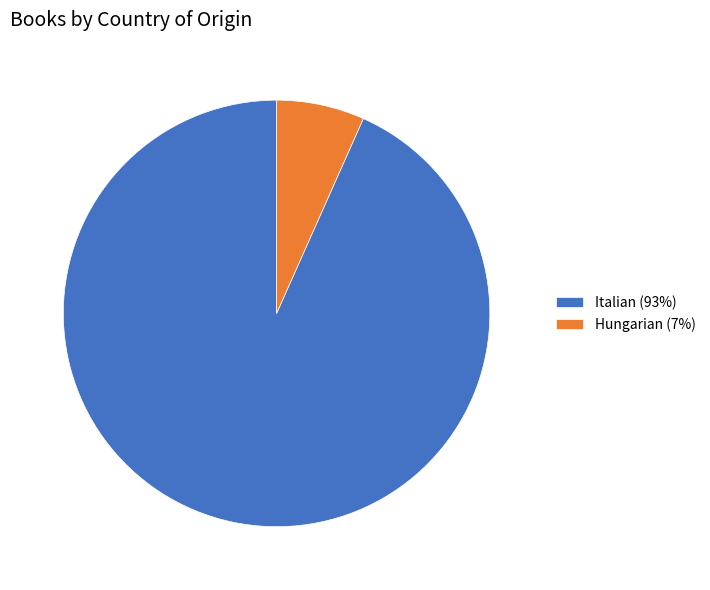

What is the smallest slice in the pie chart?

Hungarian (7%)